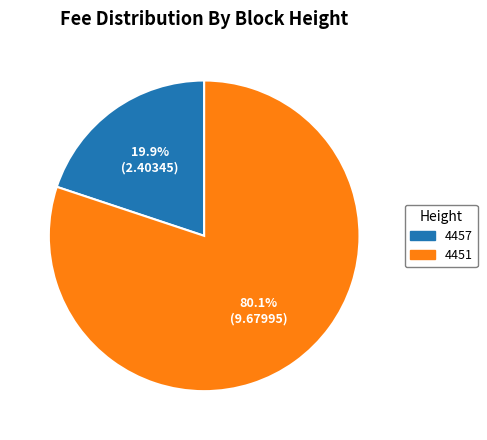

What is the total percentage of 4451 and 4457?

100.0%